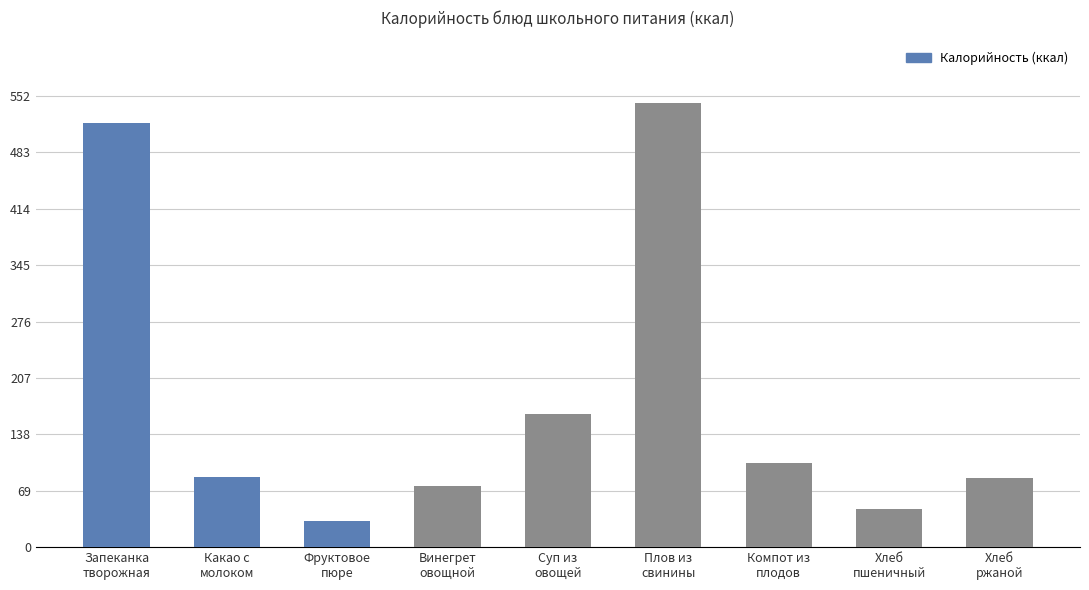

Which label corresponds to the largest value in the chart?

Плов из
свинины